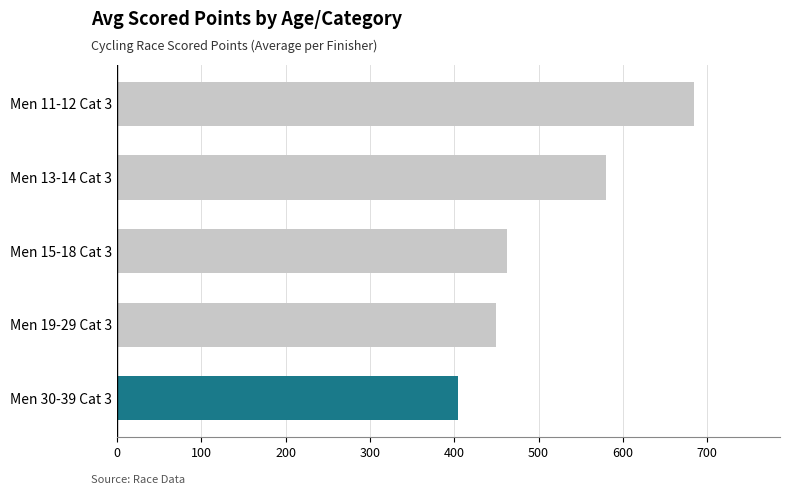

The value at Men 15-18 Cat 3 is 115.9. True or false?

False